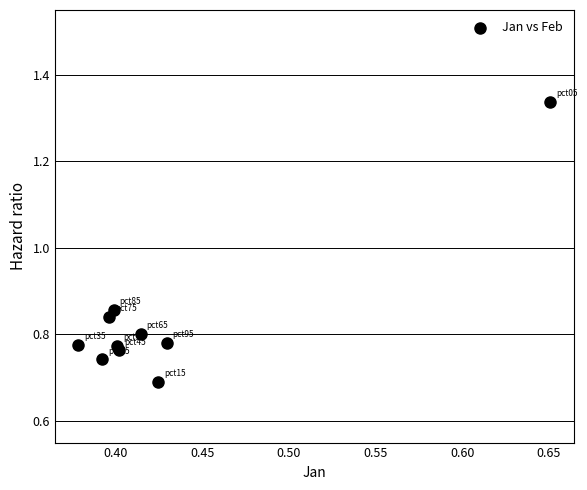

What is the average X value?

0.4